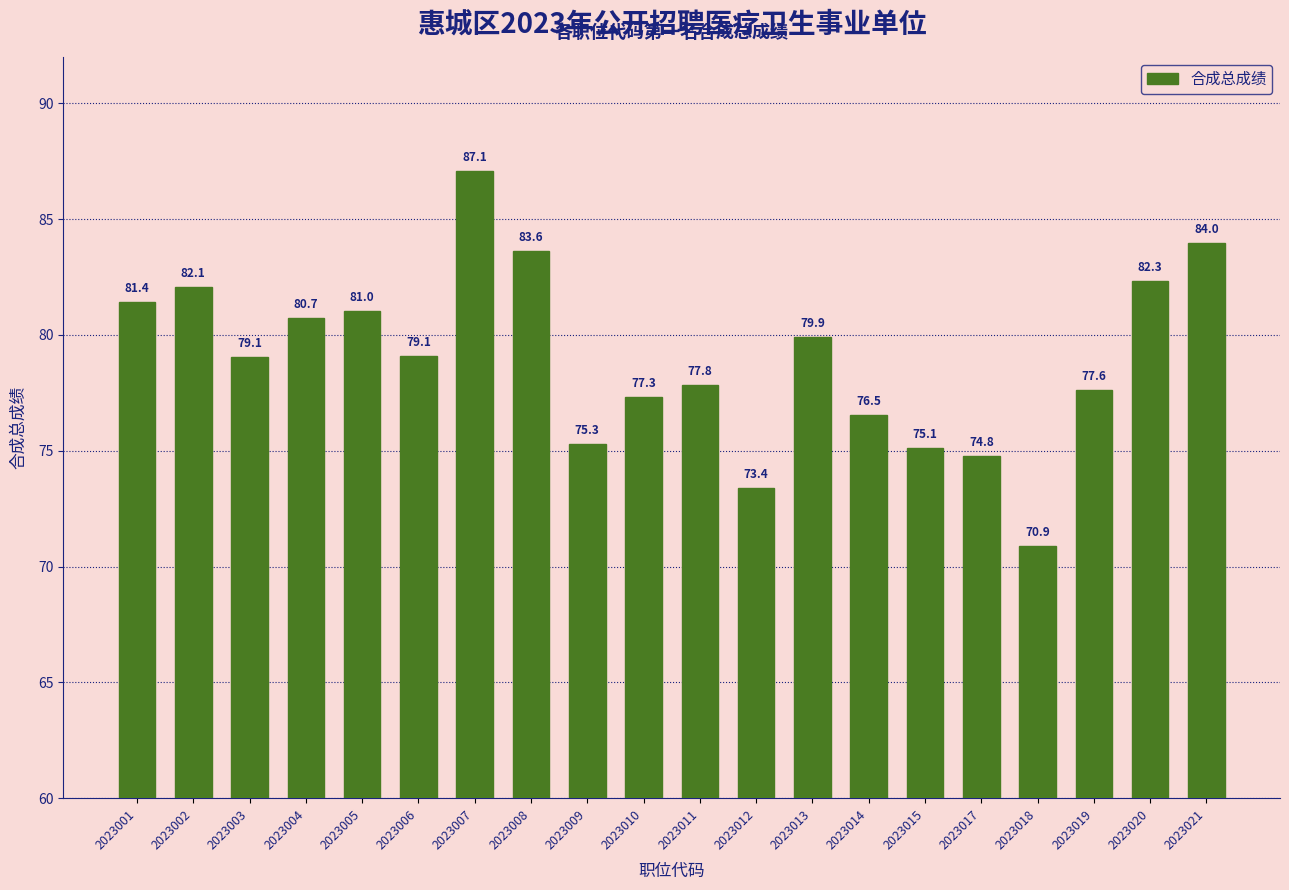

The chart shows a value of 74.8 at 2023017. True or false?

True